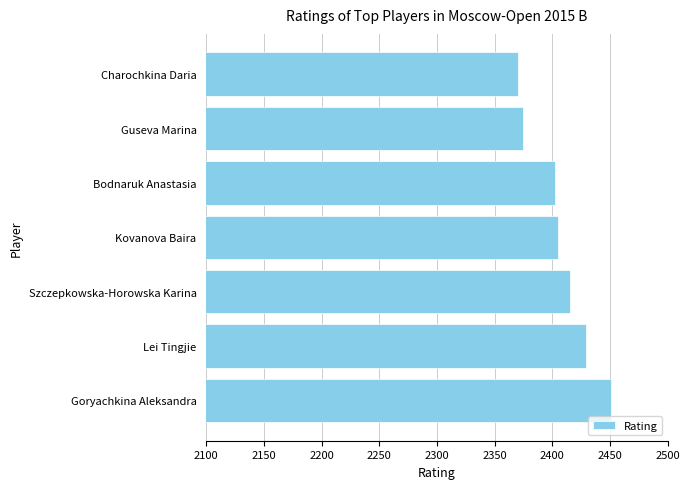

What is the greatest value displayed?

2451